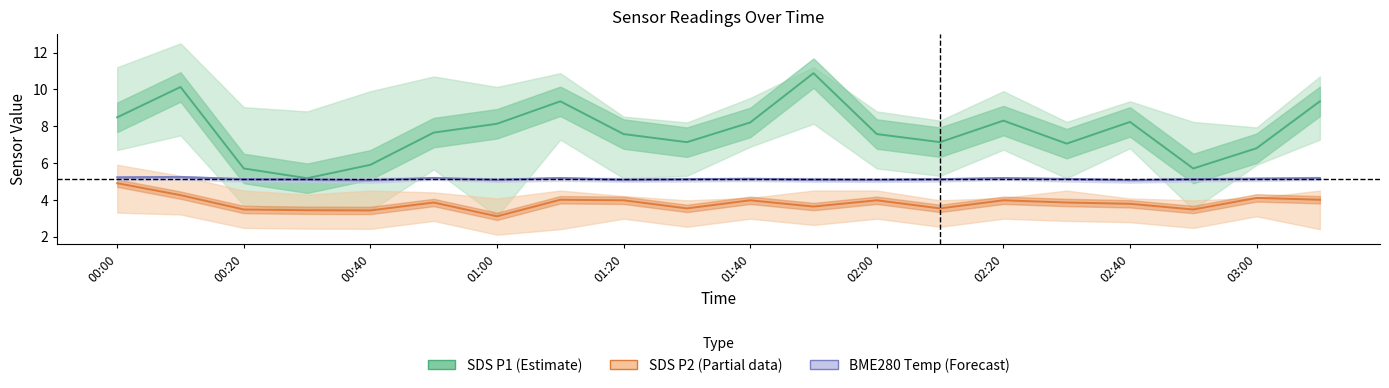

How many distinct data groups are displayed?

3